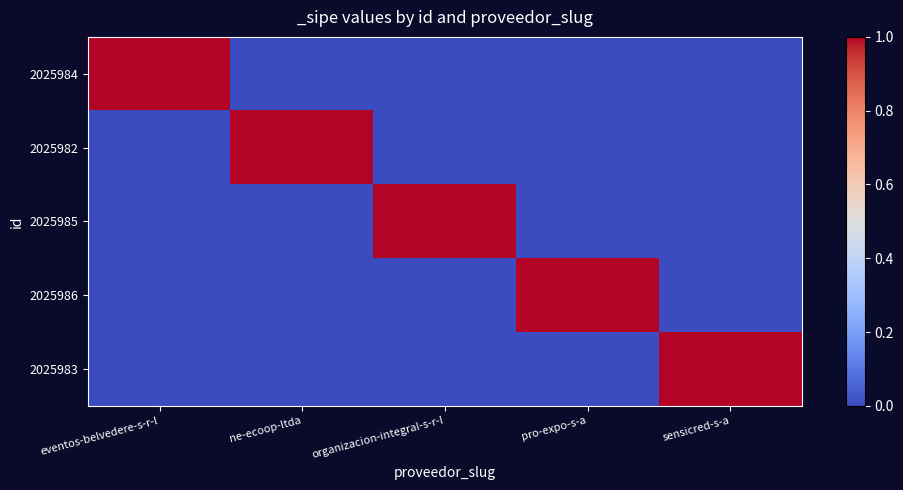

Which series has the largest total across all categories?

2025984